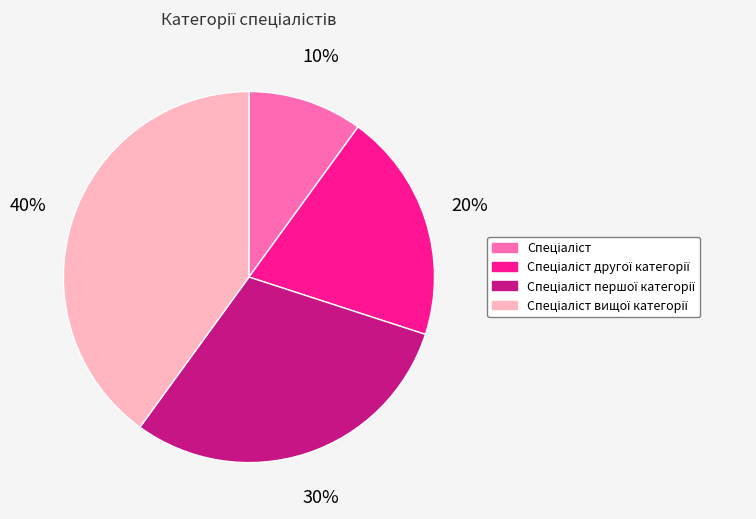

Does any single category account for the majority?

No